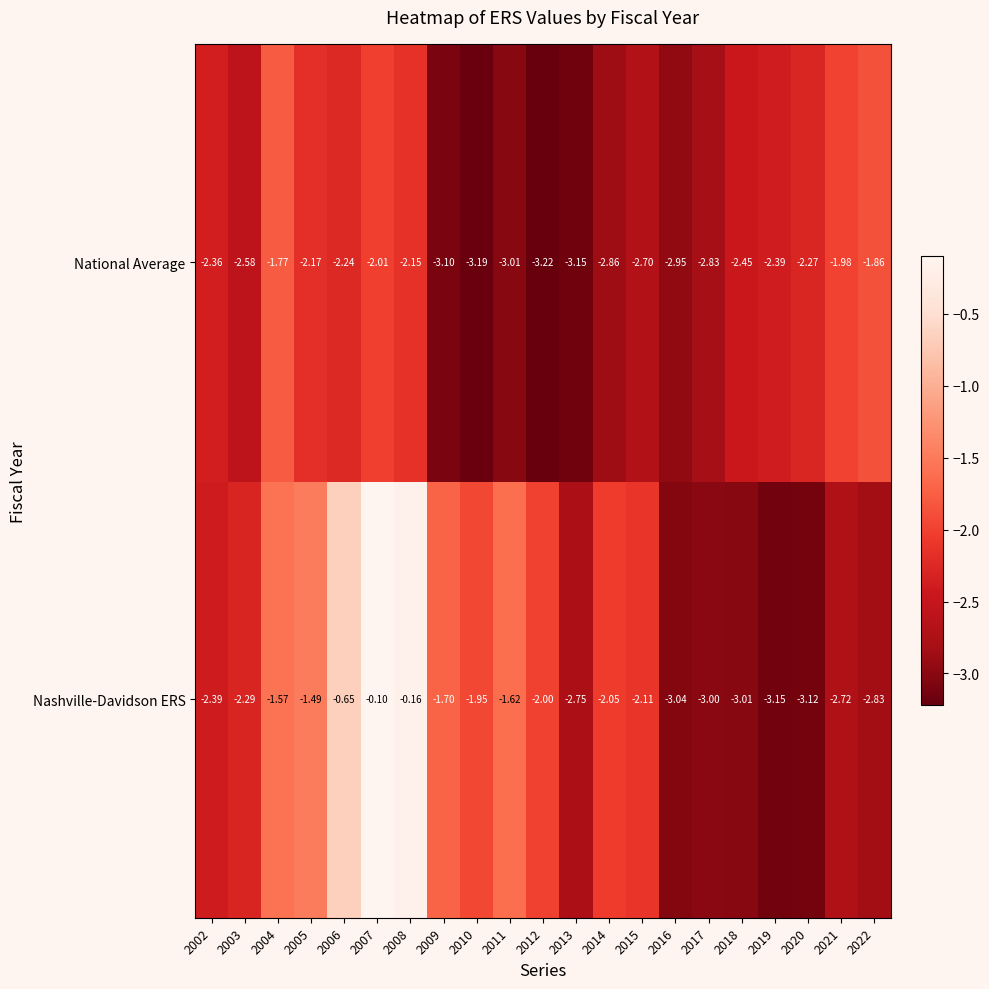

Rank the series at 2017 from highest to lowest value.

National Average, Nashville-Davidson ERS